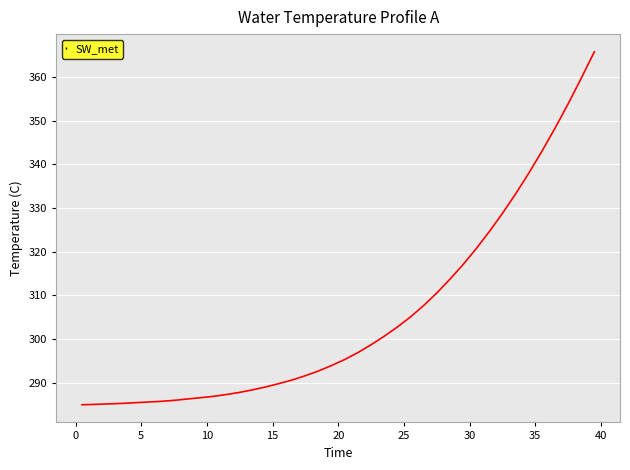

Does the chart have visible grid lines?

Yes